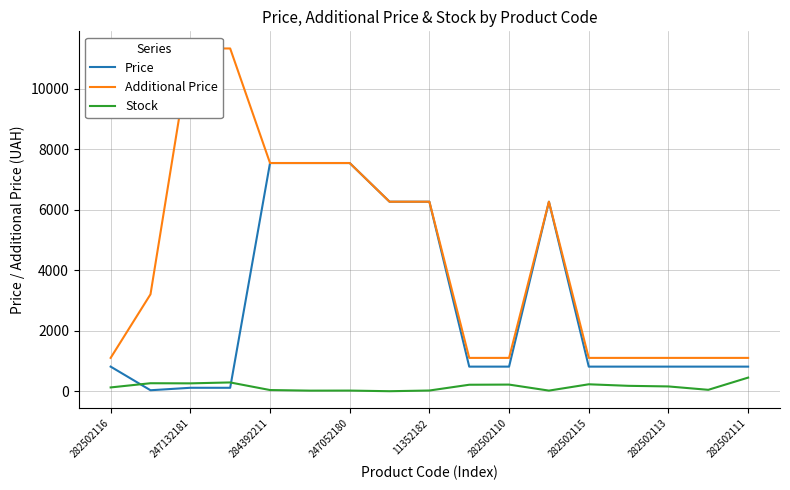

Which series has the largest total across all categories?

Additional Price